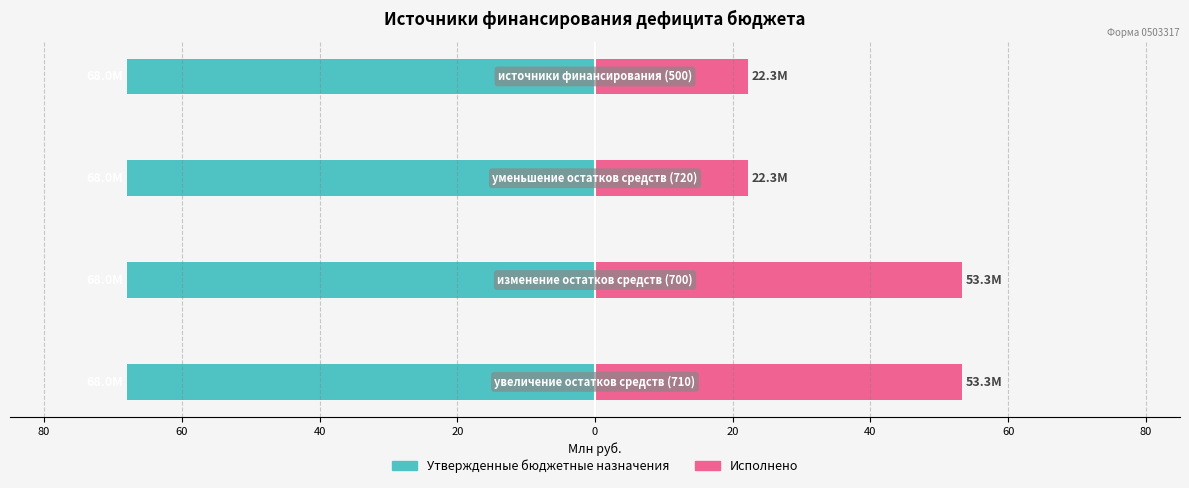

True or false: Утвержденные бюджетные назначения has a value of 0.2 at 100.

False